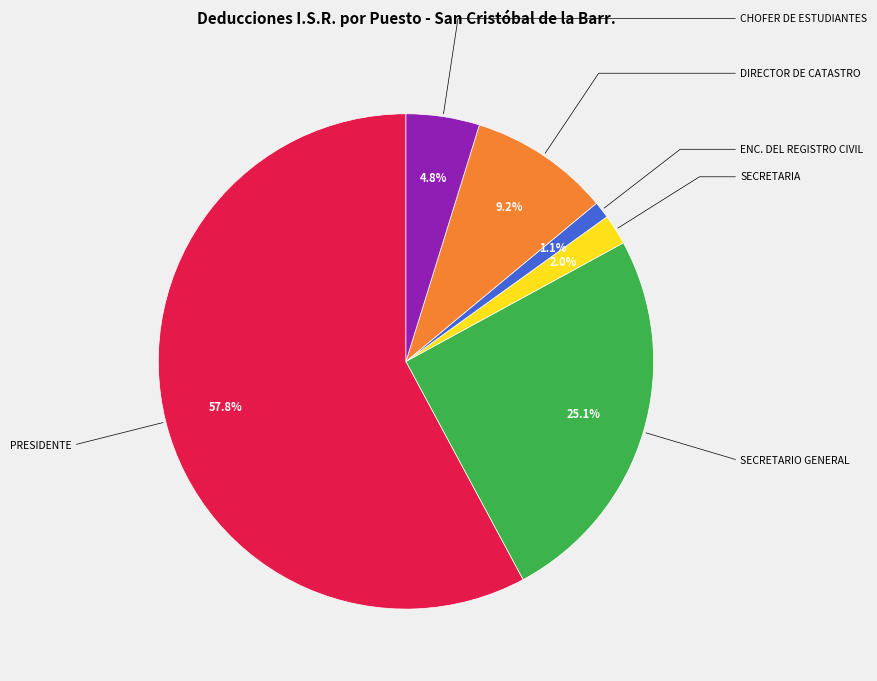

Is there a majority slice in this chart?

Yes